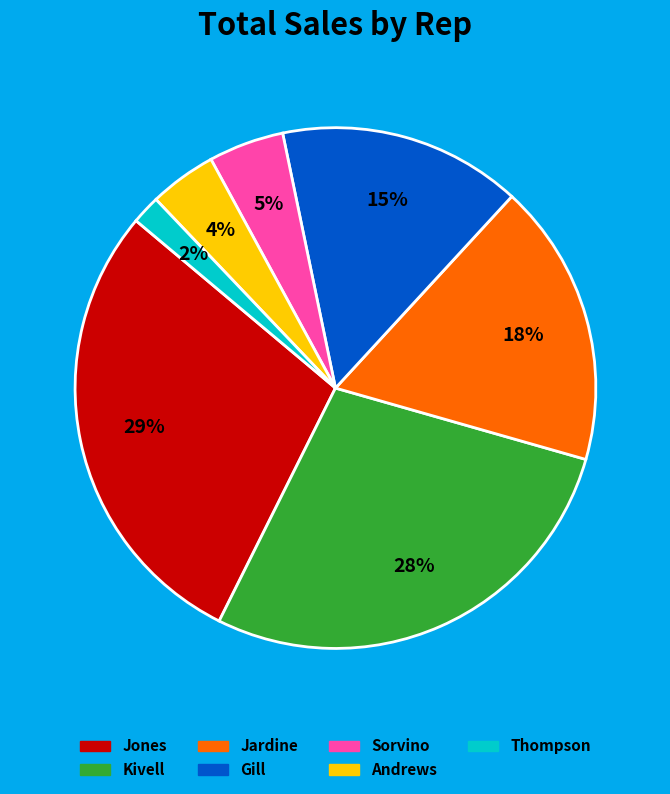

Which category has the biggest portion of the pie?

Jones